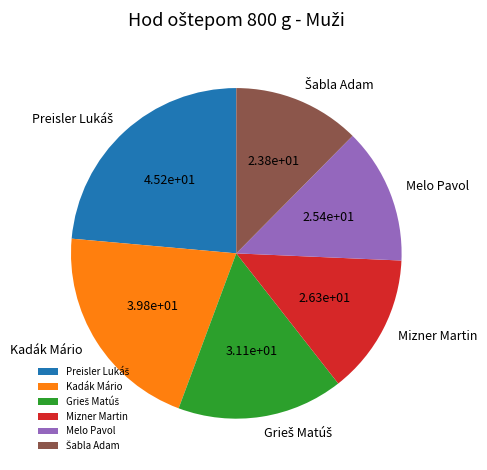

Does any single category account for the majority?

No